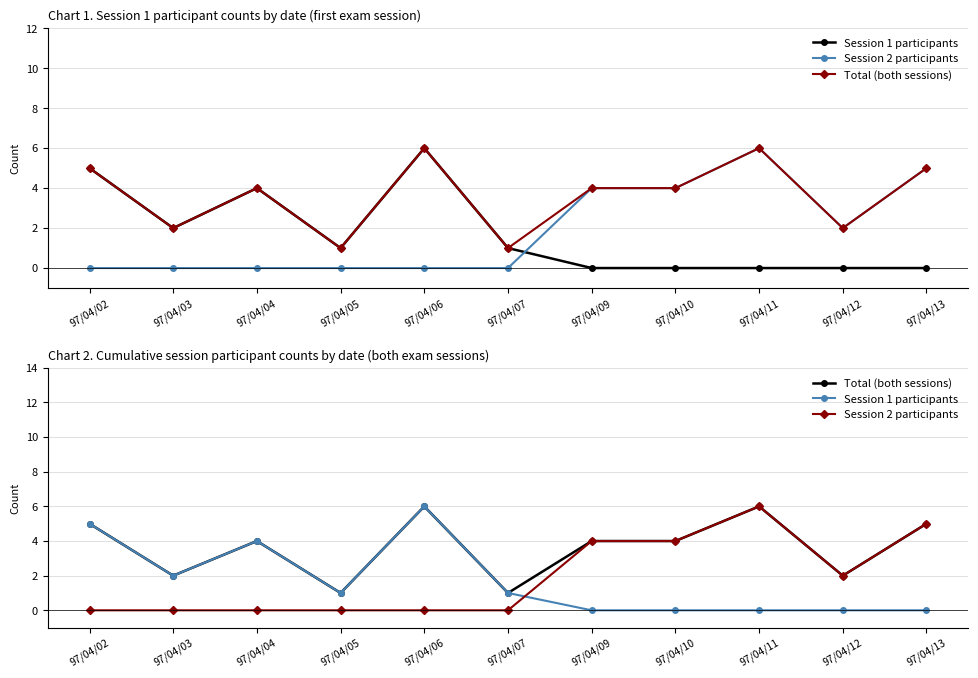

At which label does Total (both sessions) first exceed 4?

97/04/02